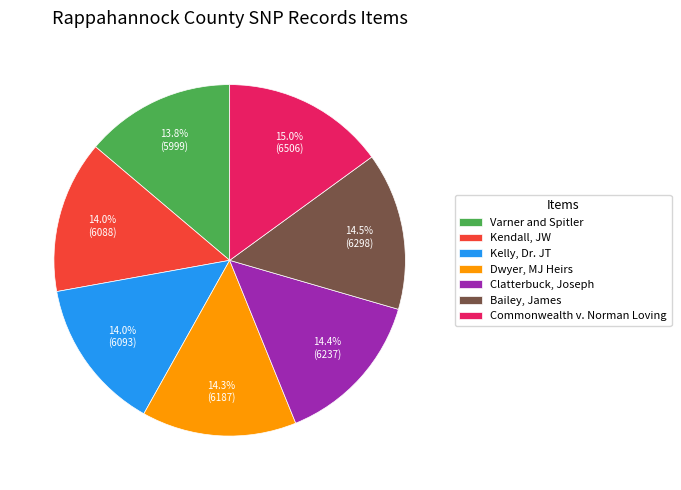

What percentage do Varner and Spitler and Bailey, James together represent?

28.3%